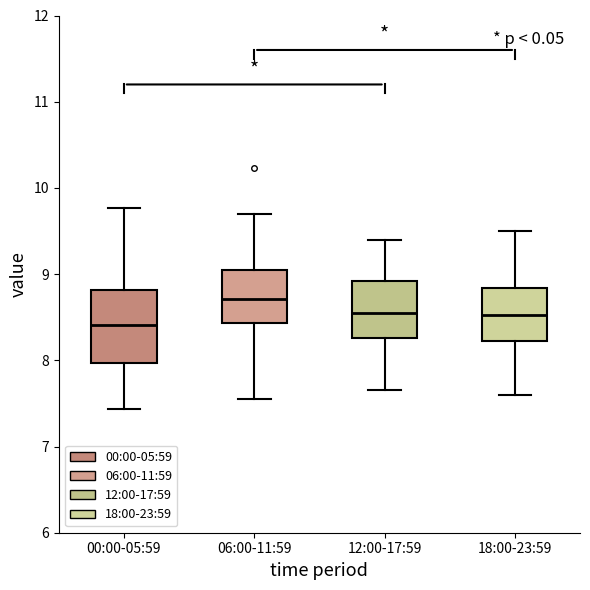

Which box's median line is the highest?

06:00-11:59